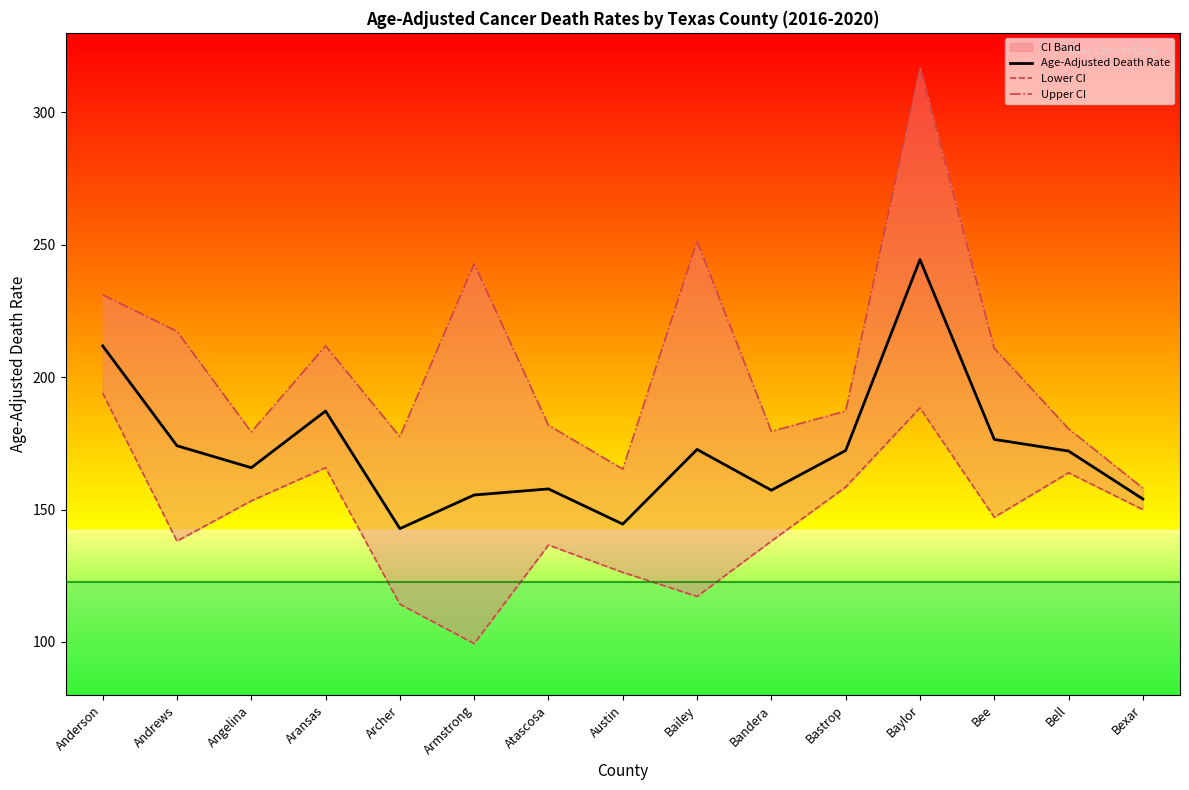

Reading left to right, list all the values displayed in this chart.

Age-Adjusted Death Rate: Anderson=211.8	Andrews=174.1	Angelina=165.8	Aransas=187.2	Archer=142.8	Armstrong=155.5	Atascosa=157.8	Austin=144.5	Bailey=172.7	Bandera=157.3	Bastrop=172.3	Baylor=244.4	Bee=176.5	Bell=172.1	Bexar=154.0
Lower CI: Anderson=194.0	Andrews=138.1	Angelina=153.3	Aransas=165.8	Archer=114.3	Armstrong=99.4	Atascosa=136.6	Austin=126.3	Bailey=117.2	Bandera=138.1	Bastrop=158.5	Baylor=188.4	Bee=147.1	Bell=163.9	Bexar=150.0
Upper CI: Anderson=231.1	Andrews=217.3	Angelina=179.3	Aransas=211.8	Archer=177.5	Armstrong=242.8	Atascosa=181.8	Austin=165.3	Bailey=251.3	Bandera=179.5	Bastrop=187.2	Baylor=316.9	Bee=210.9	Bell=180.5	Bexar=158.1